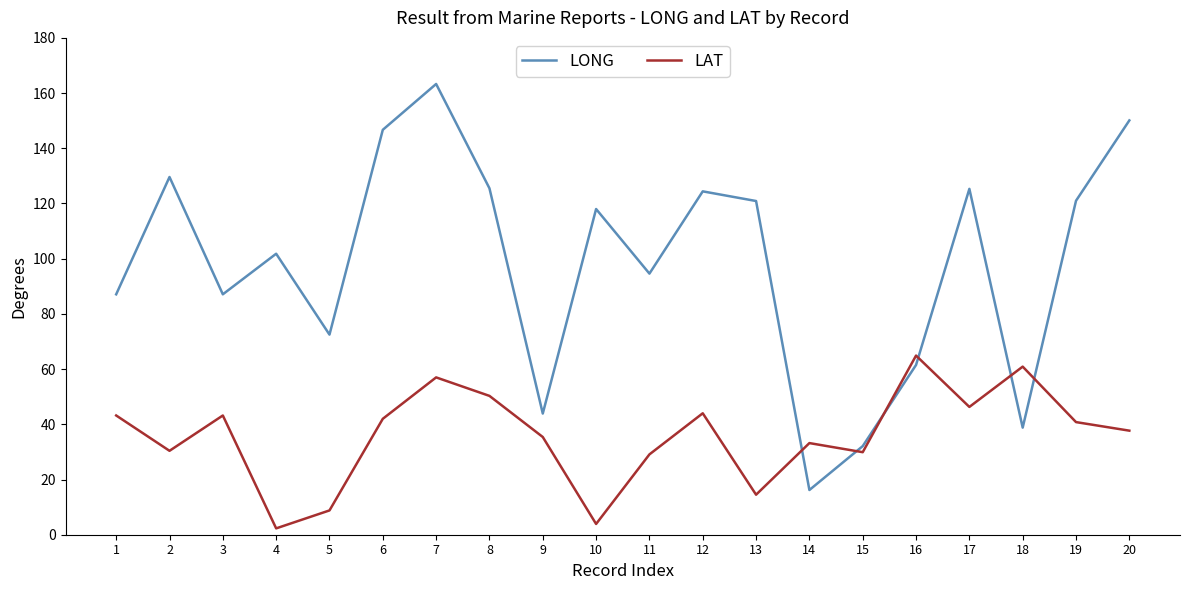

What is the maximum value shown in the chart?

163.3